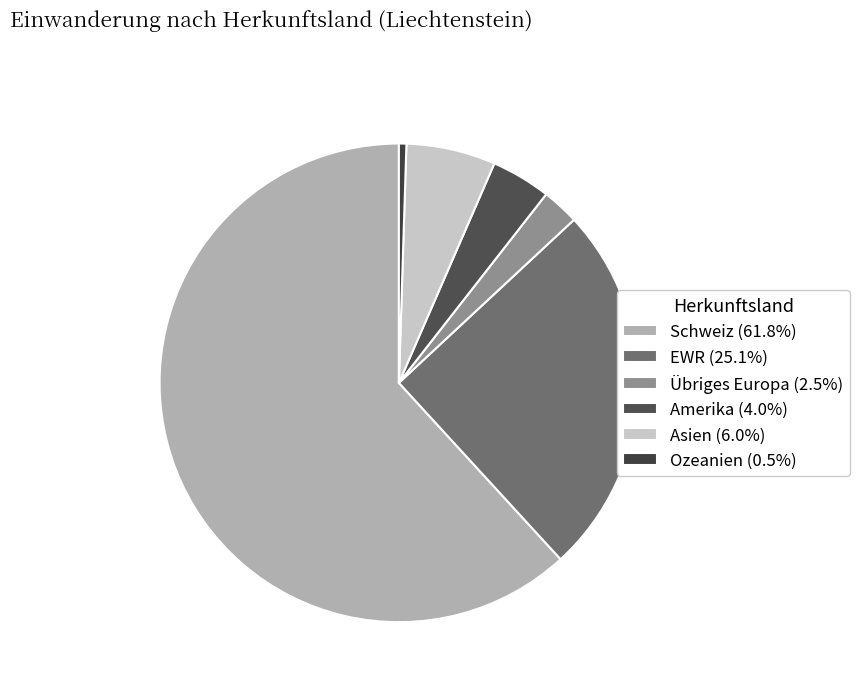

What percentage is the Asien slice, to the nearest percent?

6%